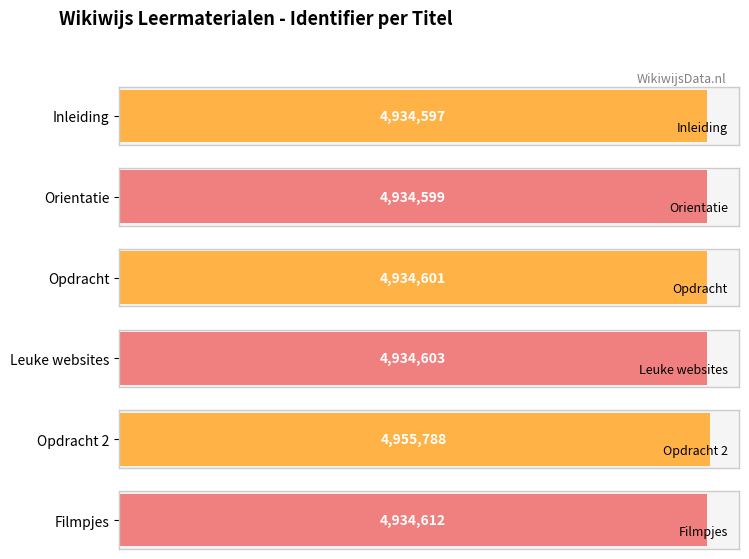

What is the value of the 5th bar from the left?

4955788